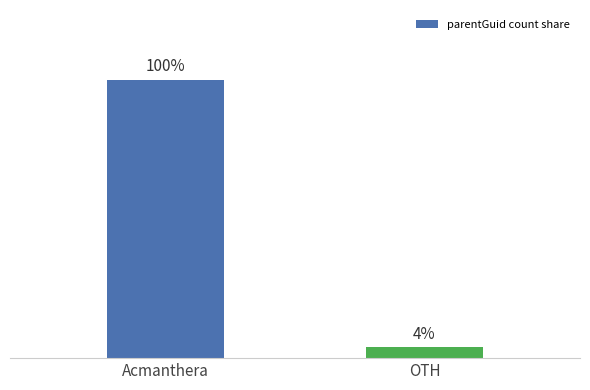

Which label corresponds to the largest value in the chart?

Acmanthera